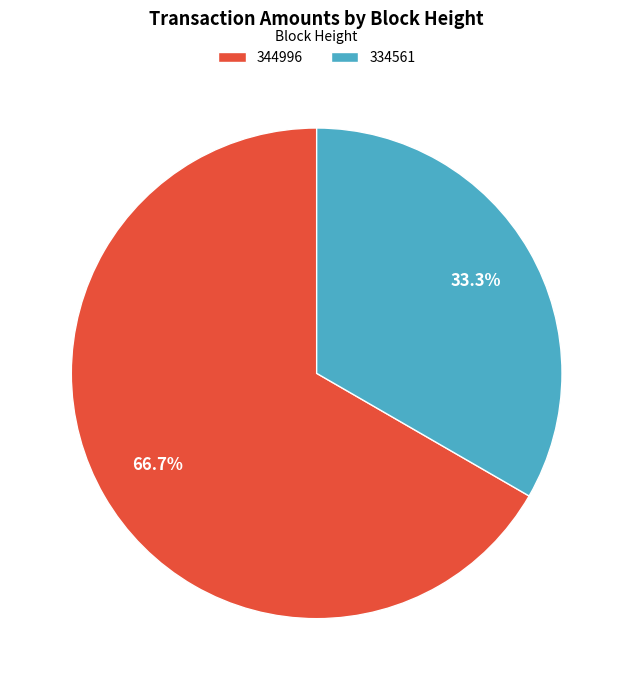

What is the smallest slice in the pie chart?

334561